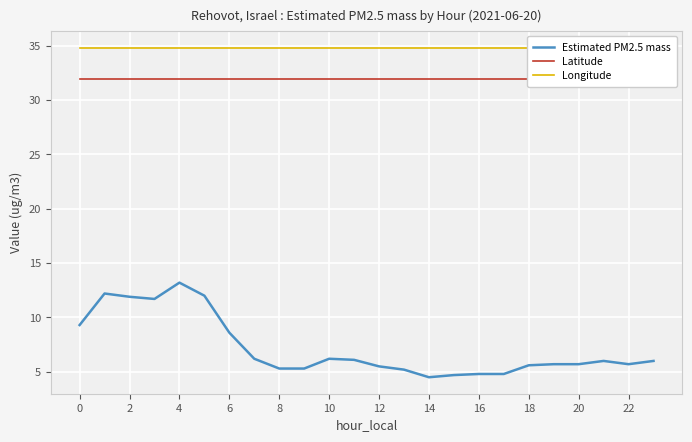

True or false: Latitude and Longitude intersect in this chart.

False